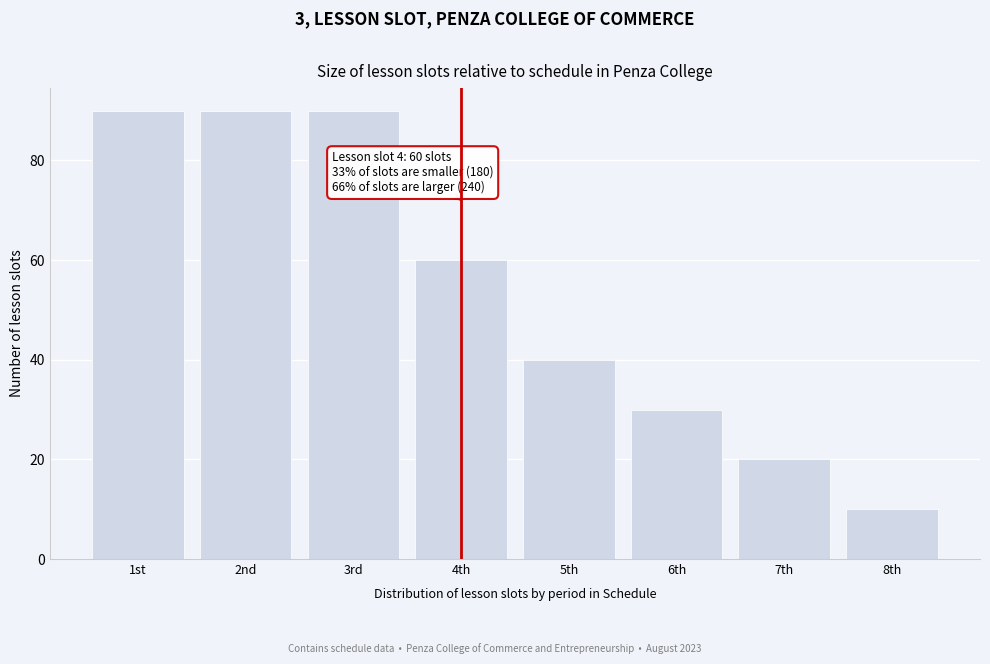

Reading left to right, list all the values displayed in this chart.

90	90	90	60	40	30	20	10